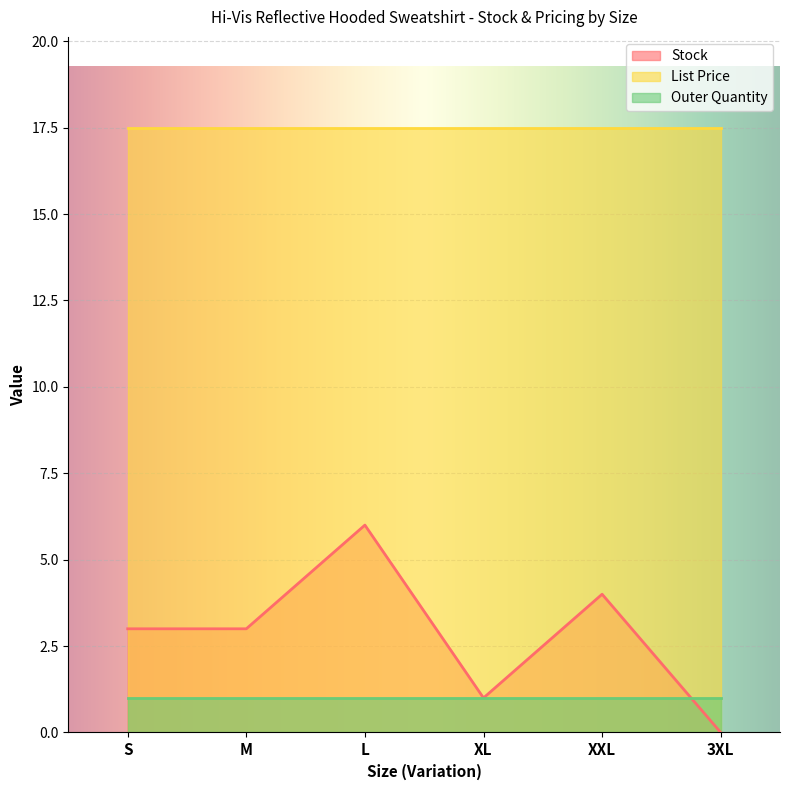

At which label does Stock first exceed 3?

L